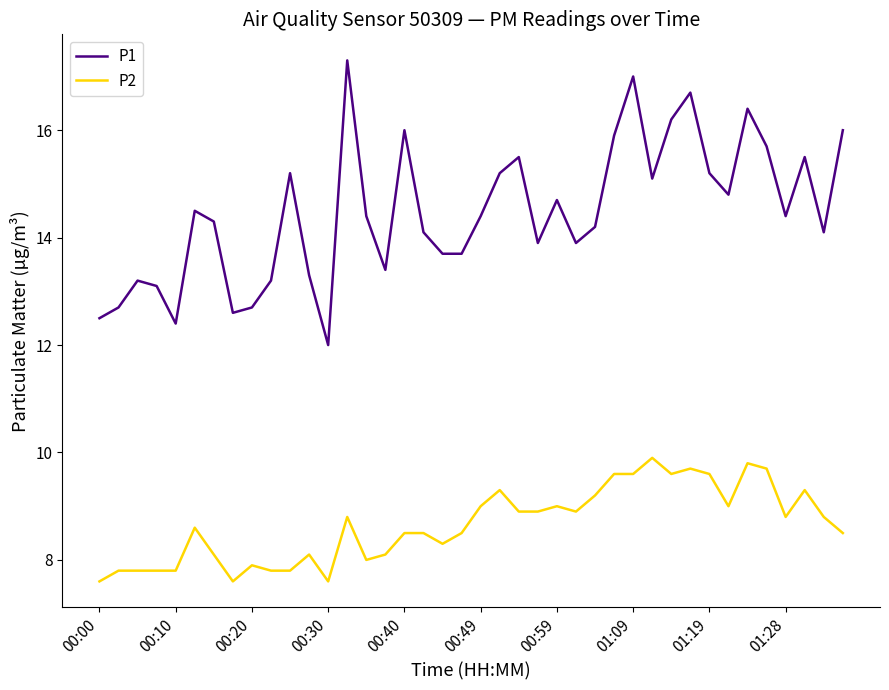

What is the greatest value displayed?

17.3